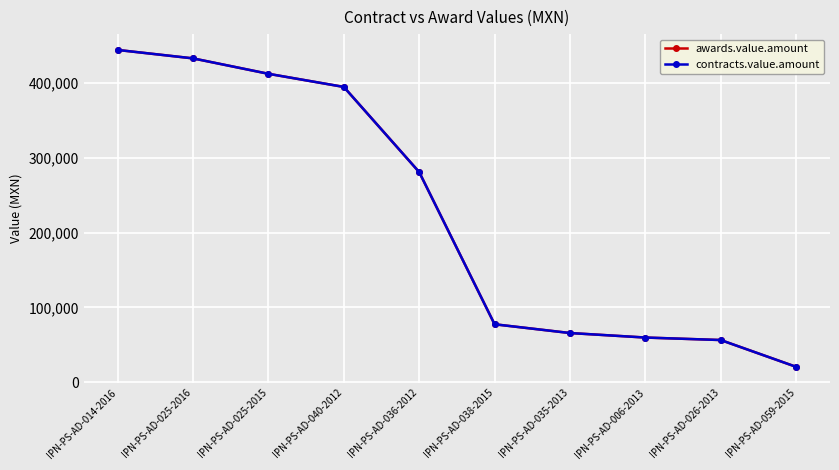

Reading right to left, transcribe all the data shown in this chart.

awards.value.amount: IPN-PS-AD-059-2015=20601.6	IPN-PS-AD-026-2013=56392.0	IPN-PS-AD-006-2013=59712.9	IPN-PS-AD-035-2013=65736.7	IPN-PS-AD-038-2015=77437.4	IPN-PS-AD-036-2012=280720.0	IPN-PS-AD-040-2012=394492.5	IPN-PS-AD-025-2015=412032.0	IPN-PS-AD-025-2016=432633.6	IPN-PS-AD-014-2016=443904.8
contracts.value.amount: IPN-PS-AD-059-2015=20601.6	IPN-PS-AD-026-2013=56392.0	IPN-PS-AD-006-2013=59712.9	IPN-PS-AD-035-2013=65736.7	IPN-PS-AD-038-2015=77437.4	IPN-PS-AD-036-2012=280720.0	IPN-PS-AD-040-2012=394492.5	IPN-PS-AD-025-2015=412032.0	IPN-PS-AD-025-2016=432633.6	IPN-PS-AD-014-2016=443904.8